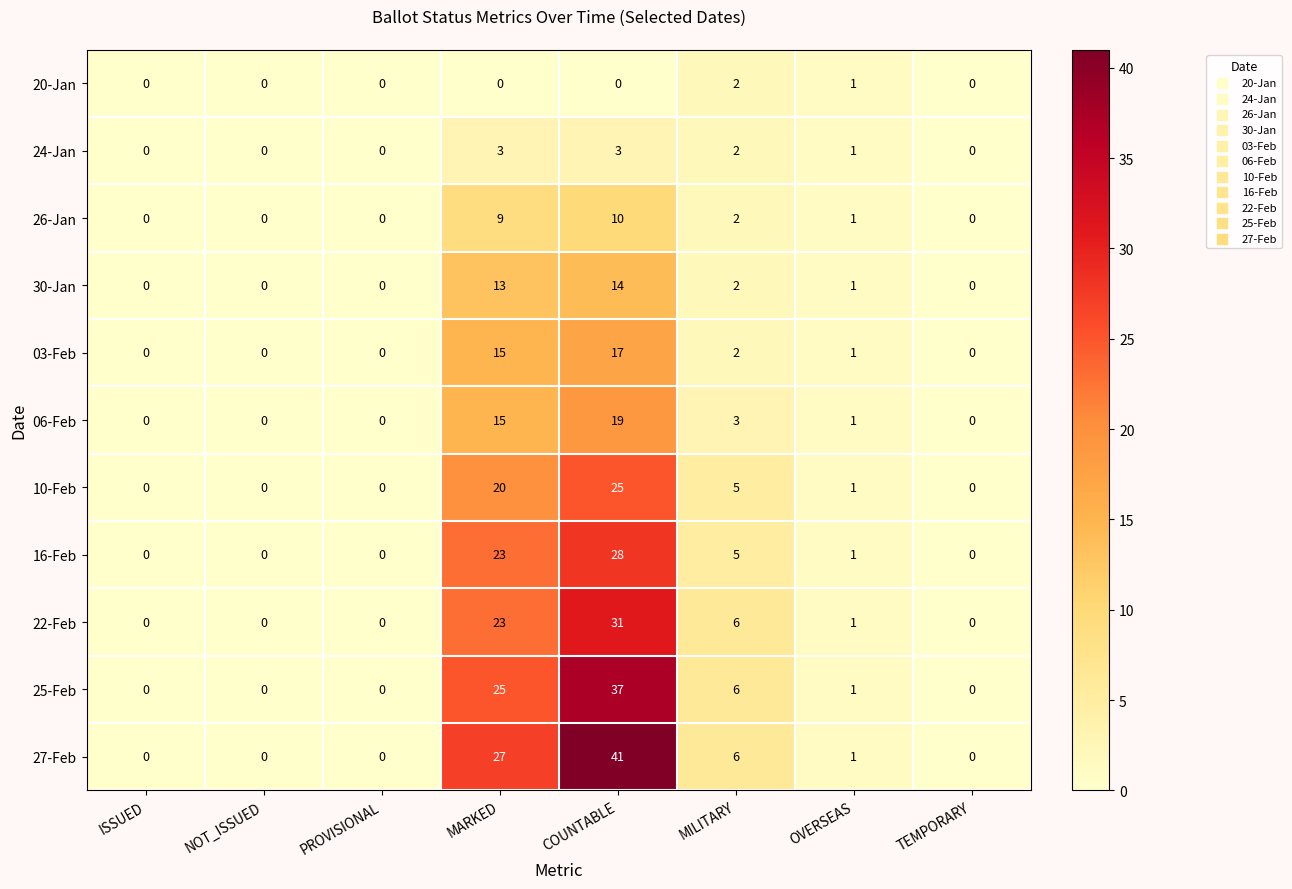

What is the sum of all 26-Jan values?

22